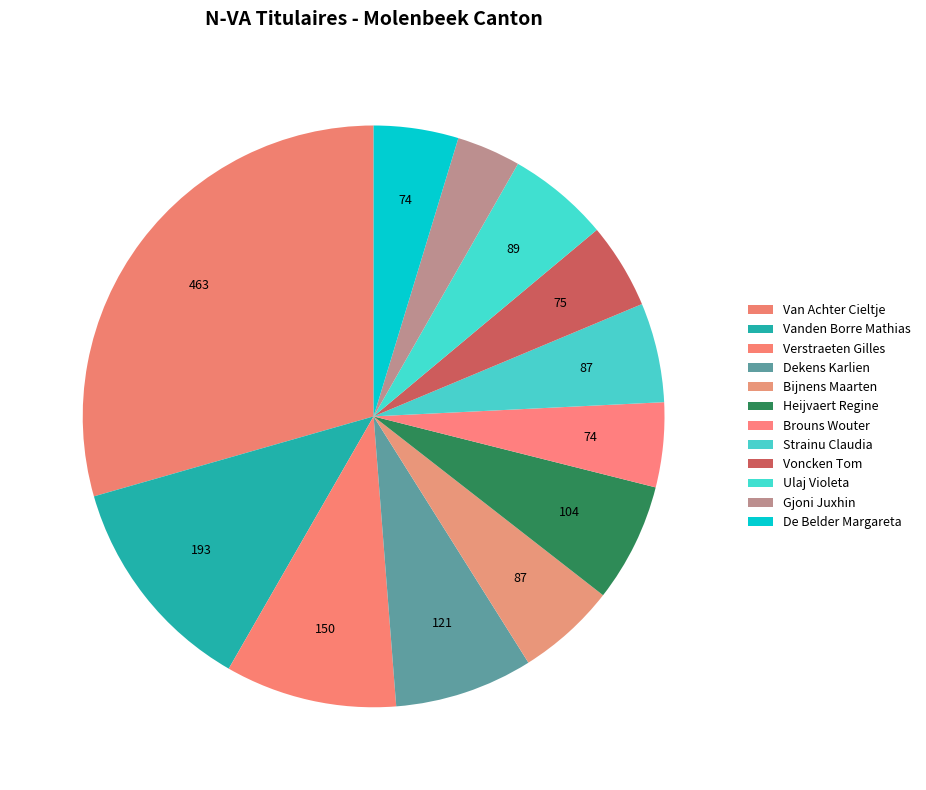

How many segments does this pie chart have?

12